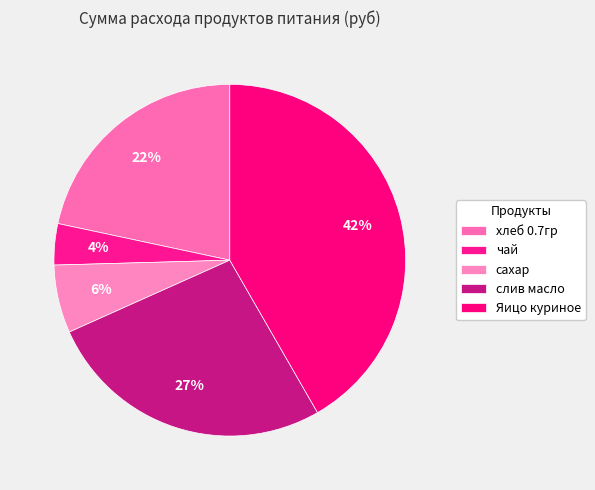

To the nearest percent, what portion does слив масло represent?

27%